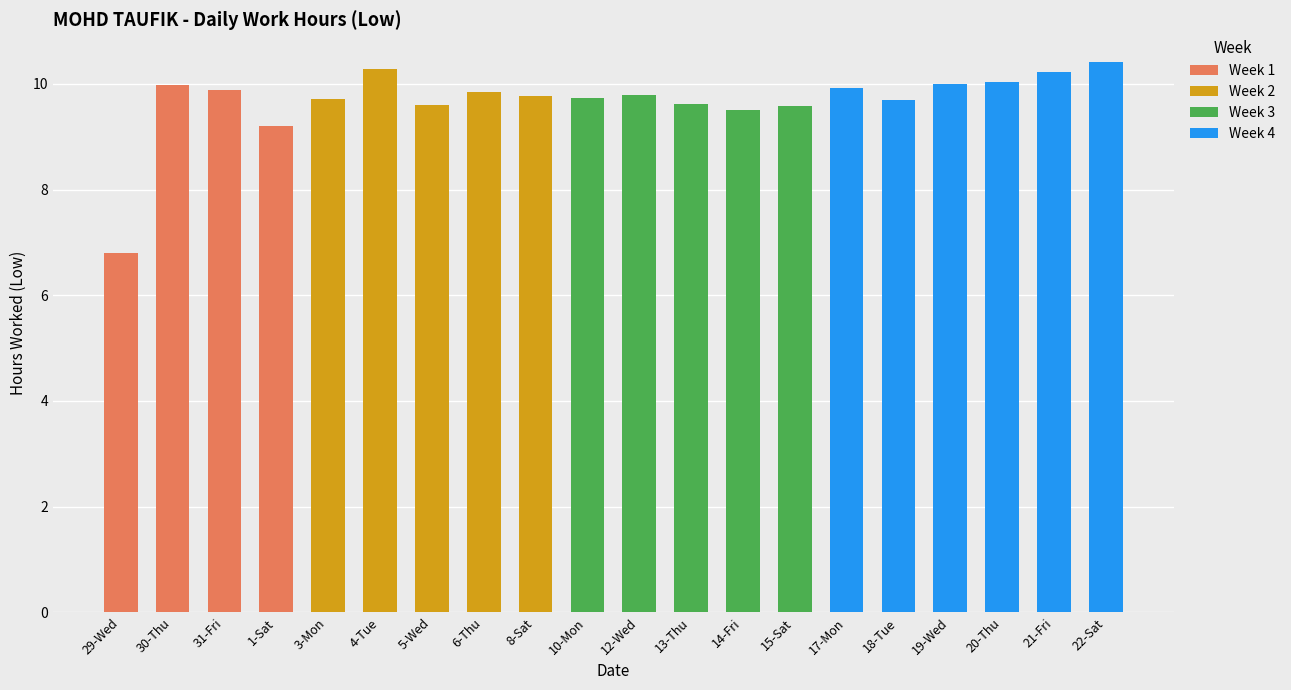

What is the sum of all Week 1 values?

35.9